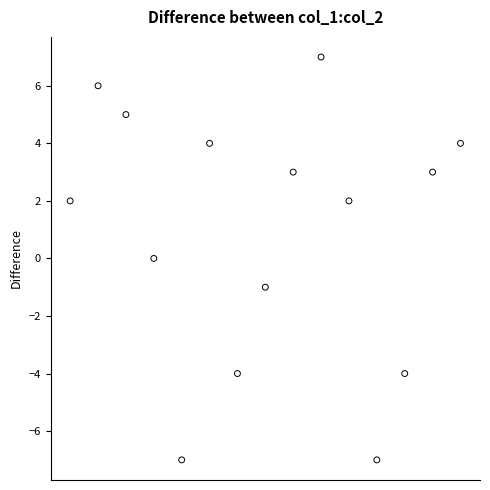

What is the range of Y values (max minus min)?

14